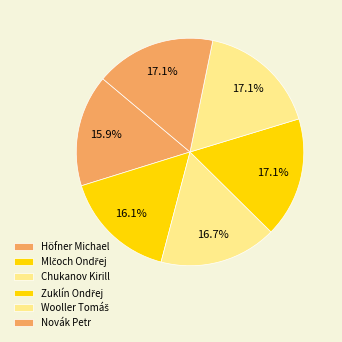

Is there a majority slice in this chart?

No